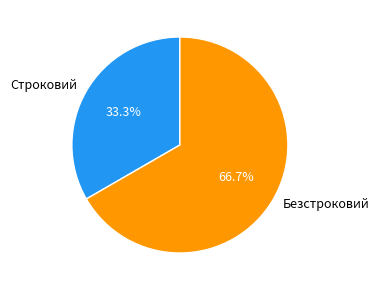

To the nearest percent, what portion does Безстроковий represent?

67%